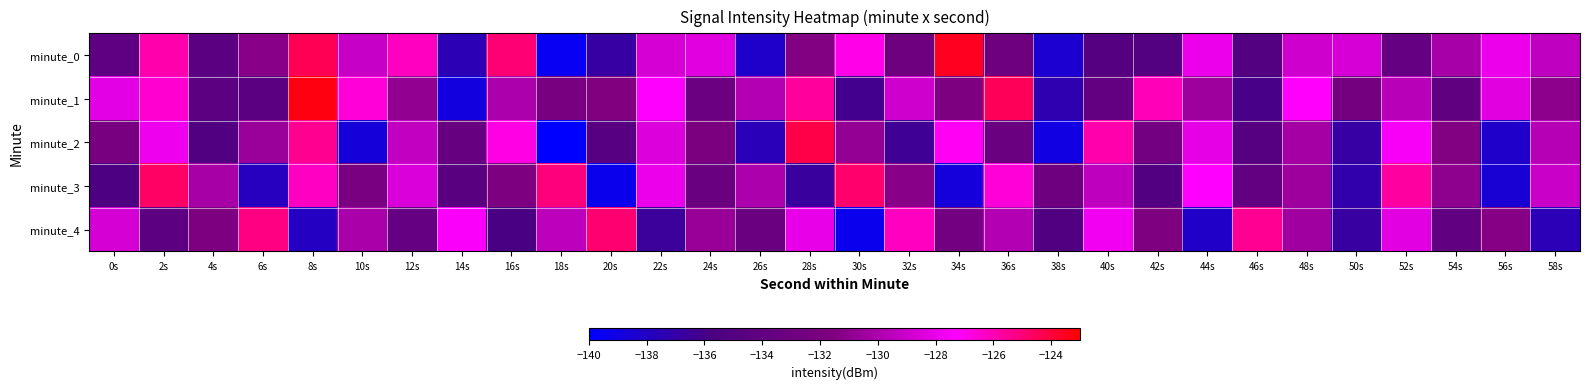

List the series in order of their peak value, highest first.

minute_1, minute_0, minute_2, minute_3, minute_4